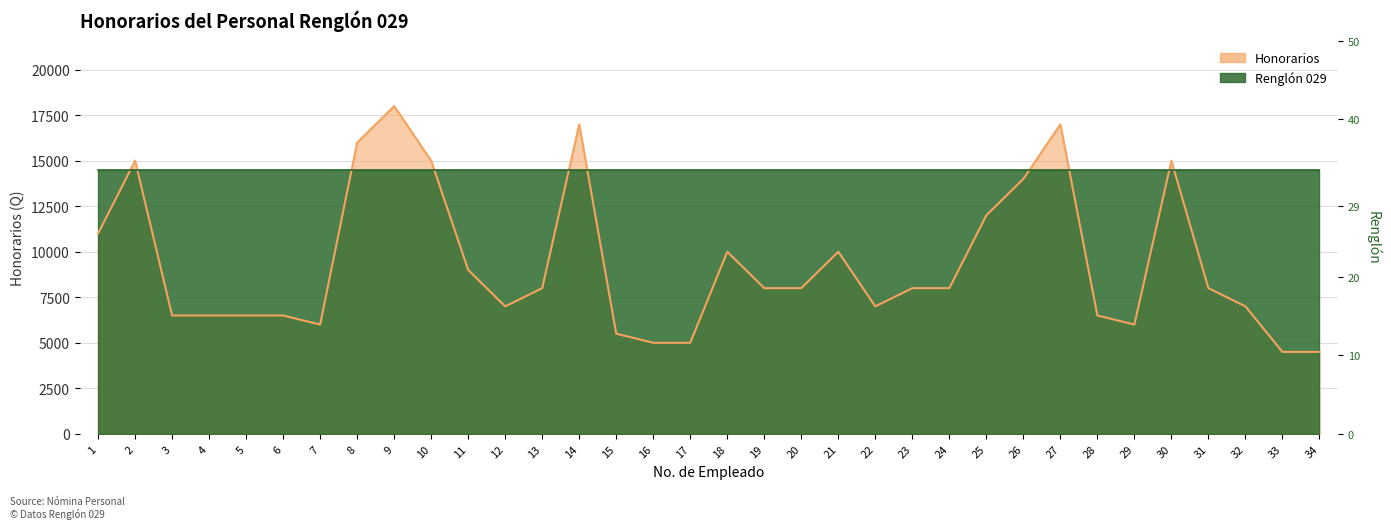

How many values are below 8000?

15